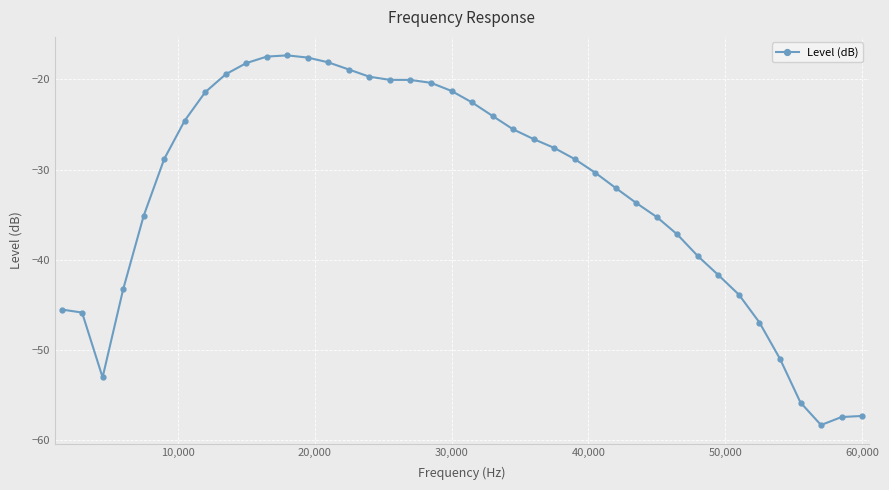

What is the difference between the second highest and second lowest values?

40.0